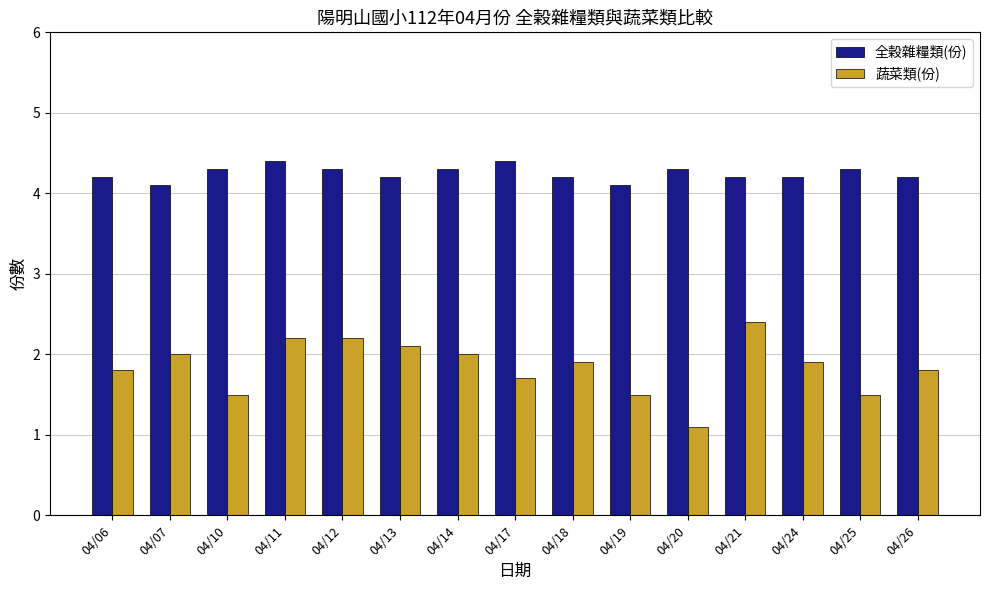

How many data points does each series have?

15